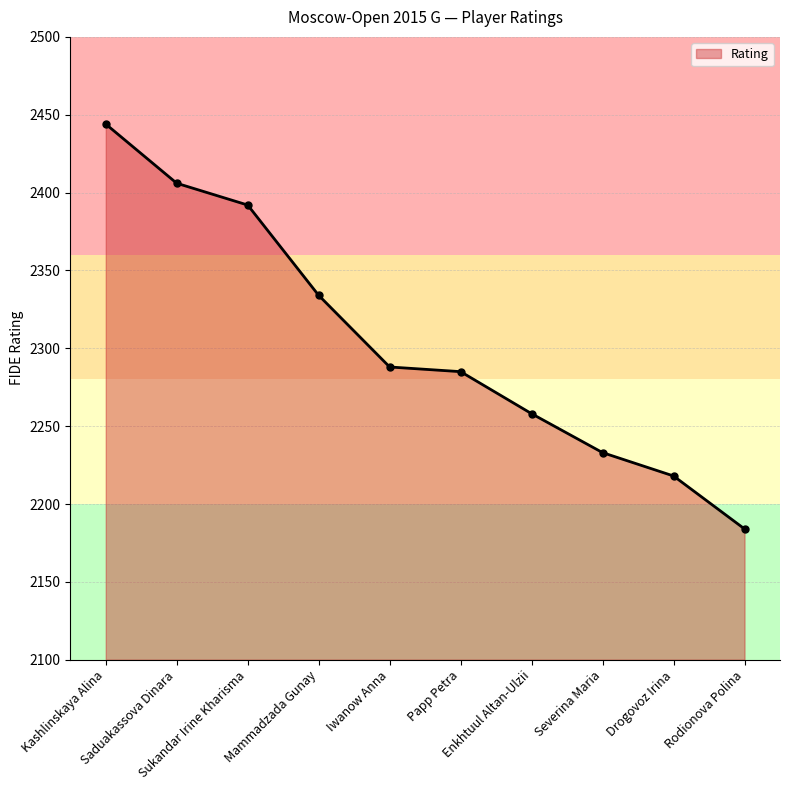

True or false: there are more than 1 points higher than both neighbors.

False